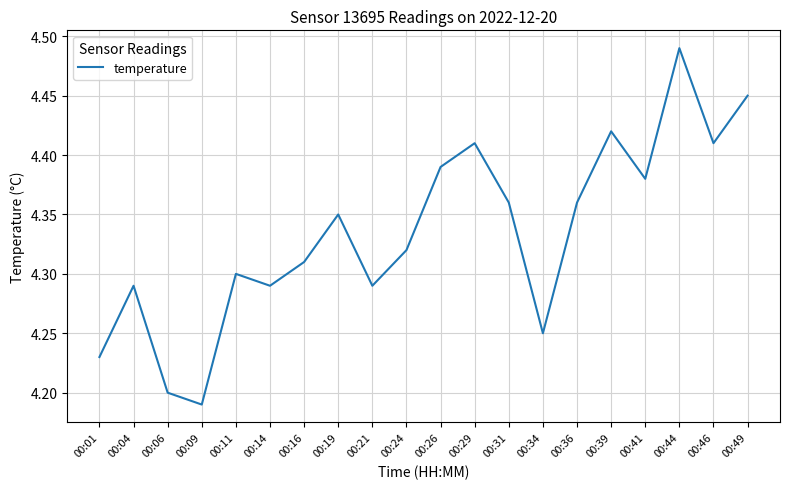

Which category has the highest value across all series?

00:44